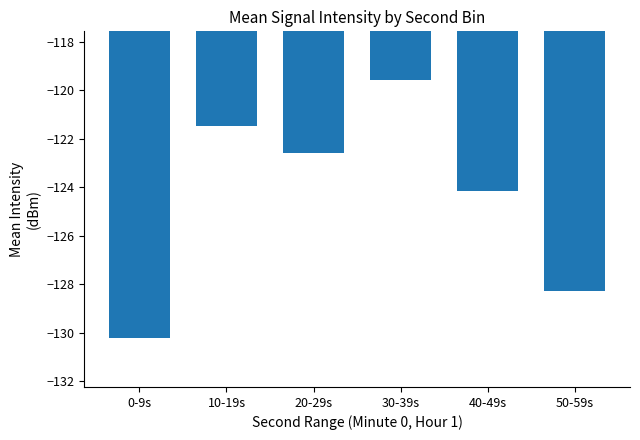

What is the change in value from 10-19s to 20-29s?

-1.1